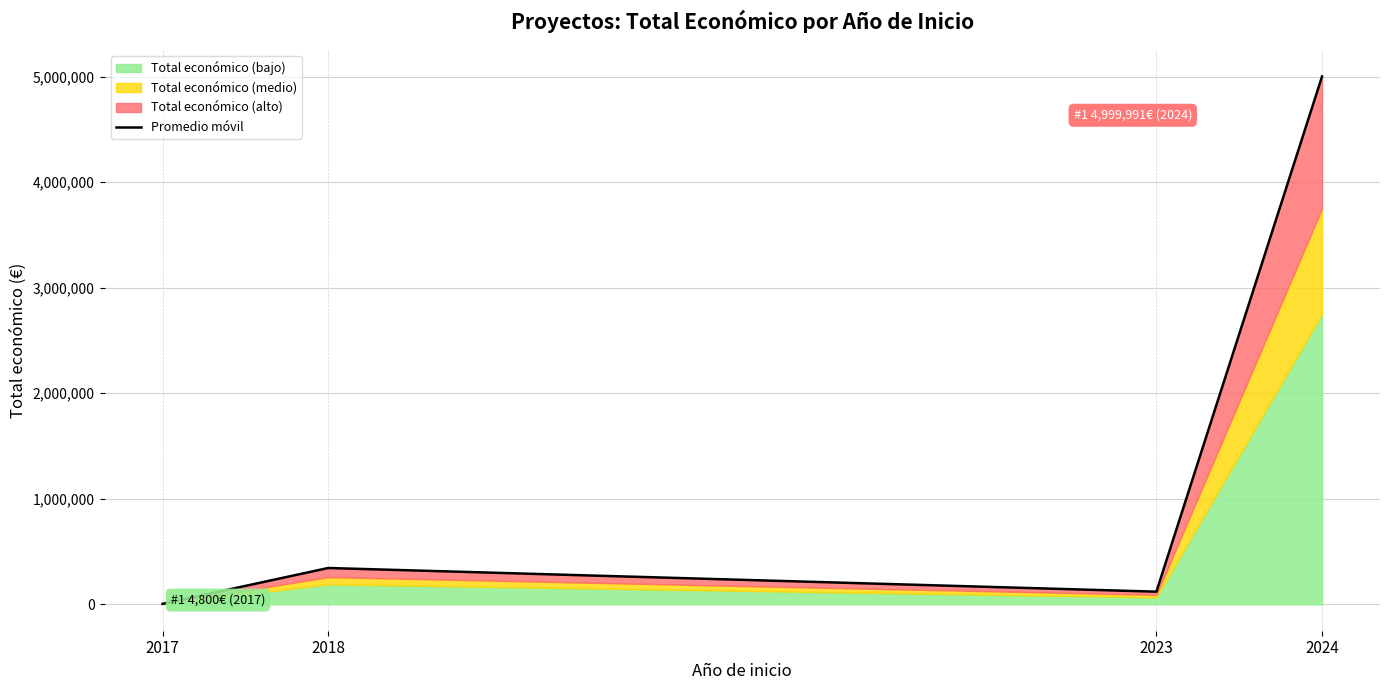

What is the sum of all values?

5469034